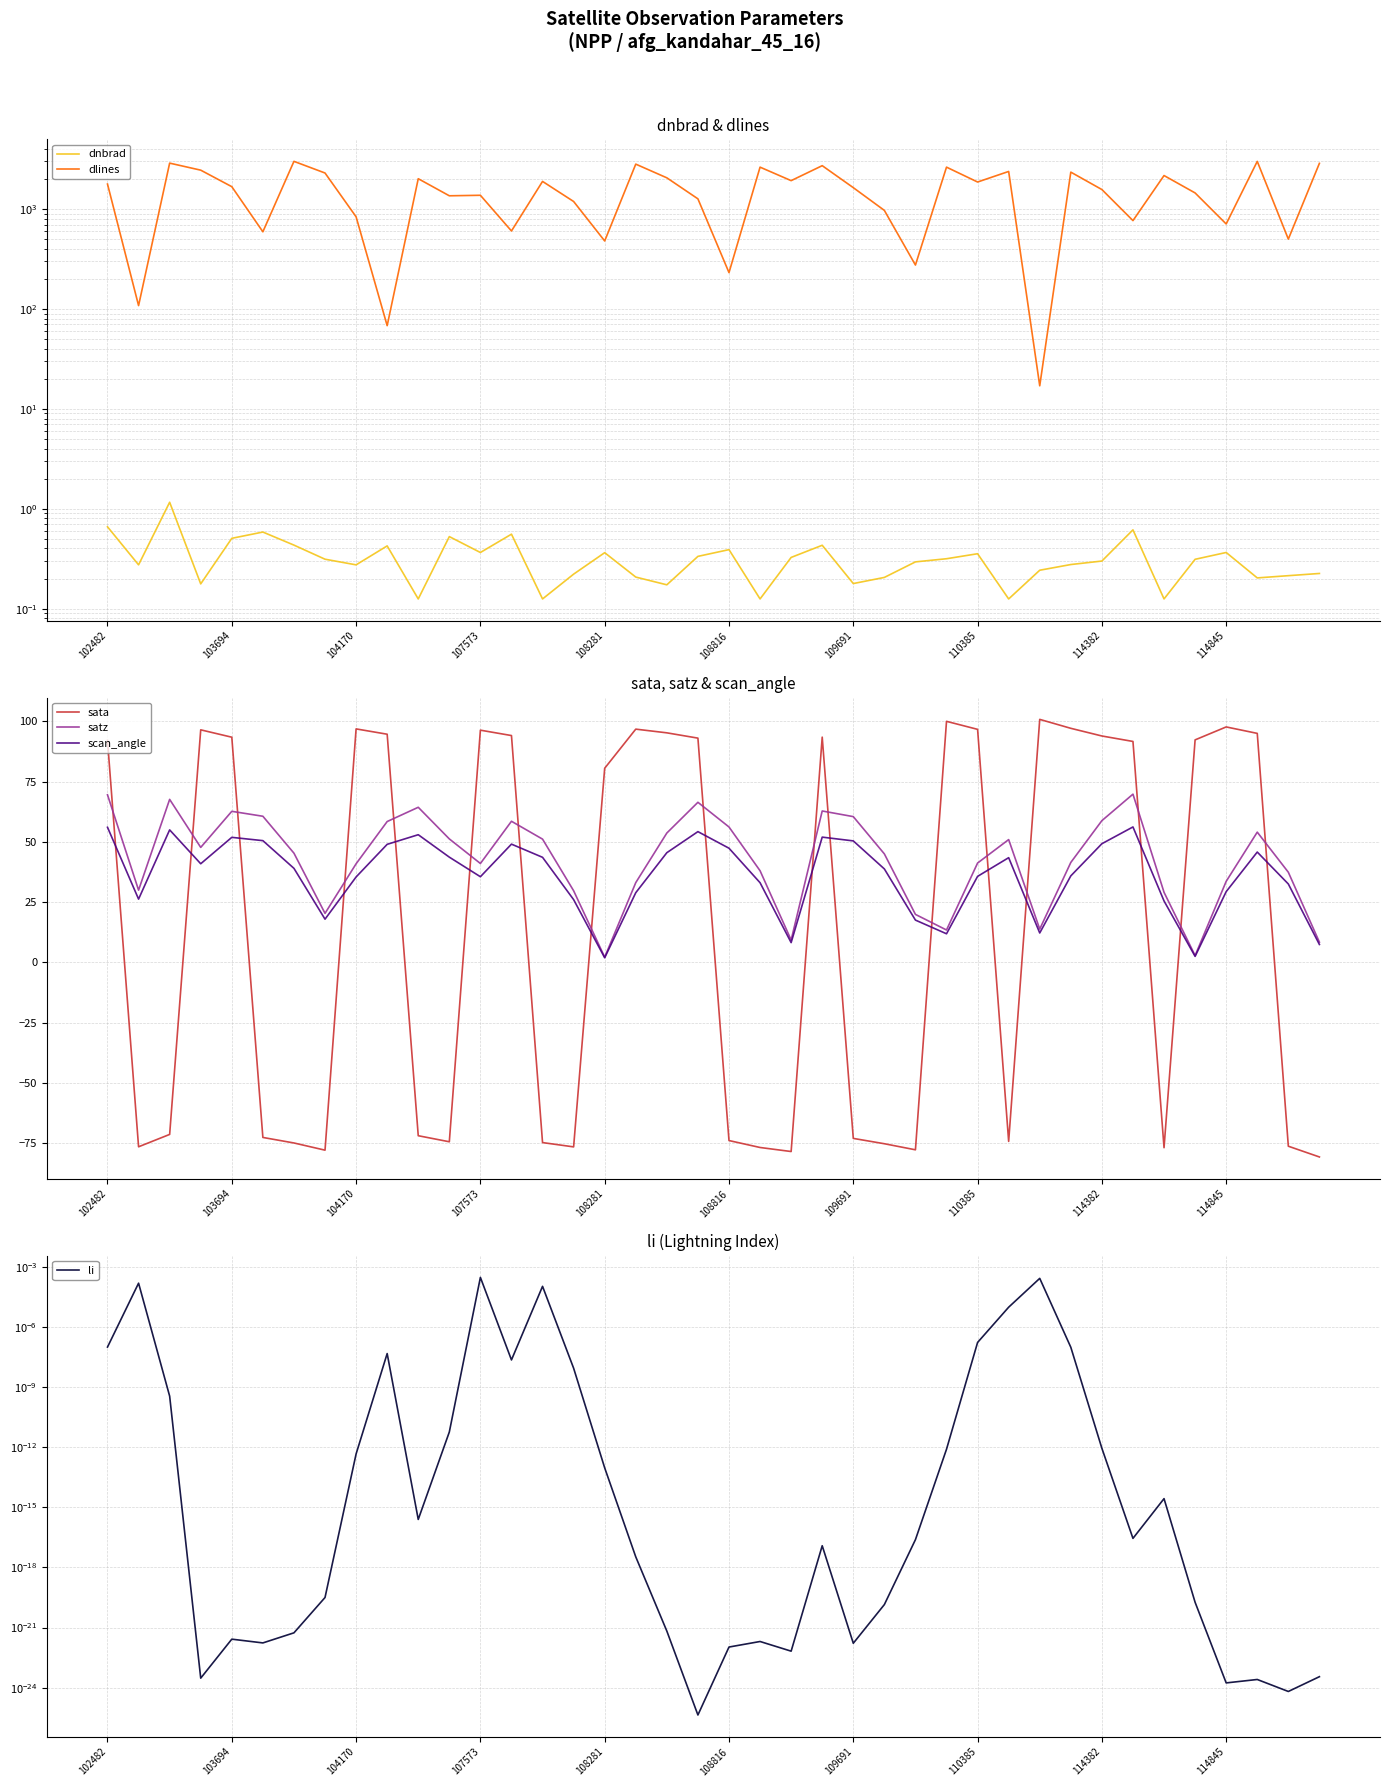

The scan_angle series shows 51.9 at 103694. True or false?

True